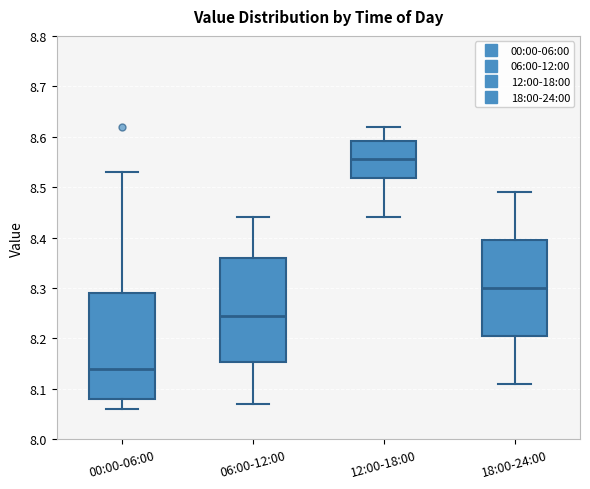

Reading left to right, read every box against the y-axis: the position of its median line, the range the box covers, and the ends of its whiskers. The values are not printed on the chart, so give them approximately, as read against the axis.

00:00-06:00: median 8.14, box 8.08 to 8.29, whiskers 8.06 to 8.53
06:00-12:00: median 8.25, box 8.15 to 8.36, whiskers 8.07 to 8.44
12:00-18:00: median 8.56, box 8.52 to 8.59, whiskers 8.44 to 8.62
18:00-24:00: median 8.30, box 8.21 to 8.40, whiskers 8.11 to 8.49